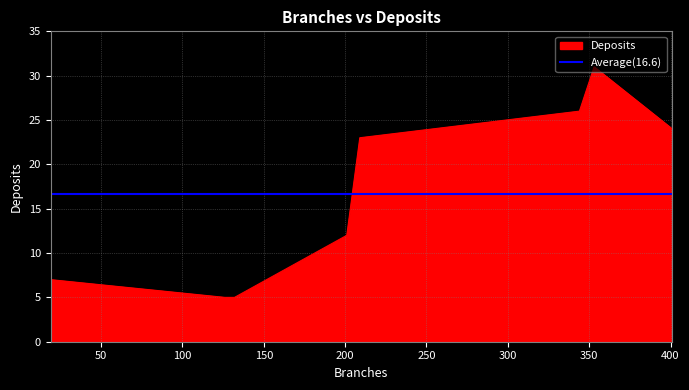

List the labels in order of value, smallest first.

132, 126, 19, 201, 209, 401, 344, 353